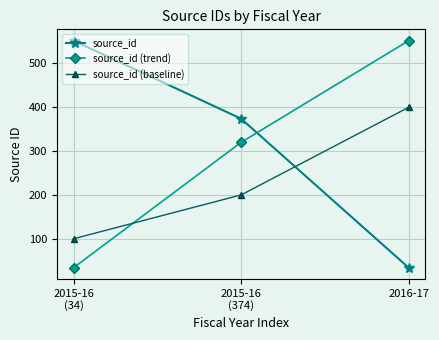

Which series has the largest total across all categories?

source_id